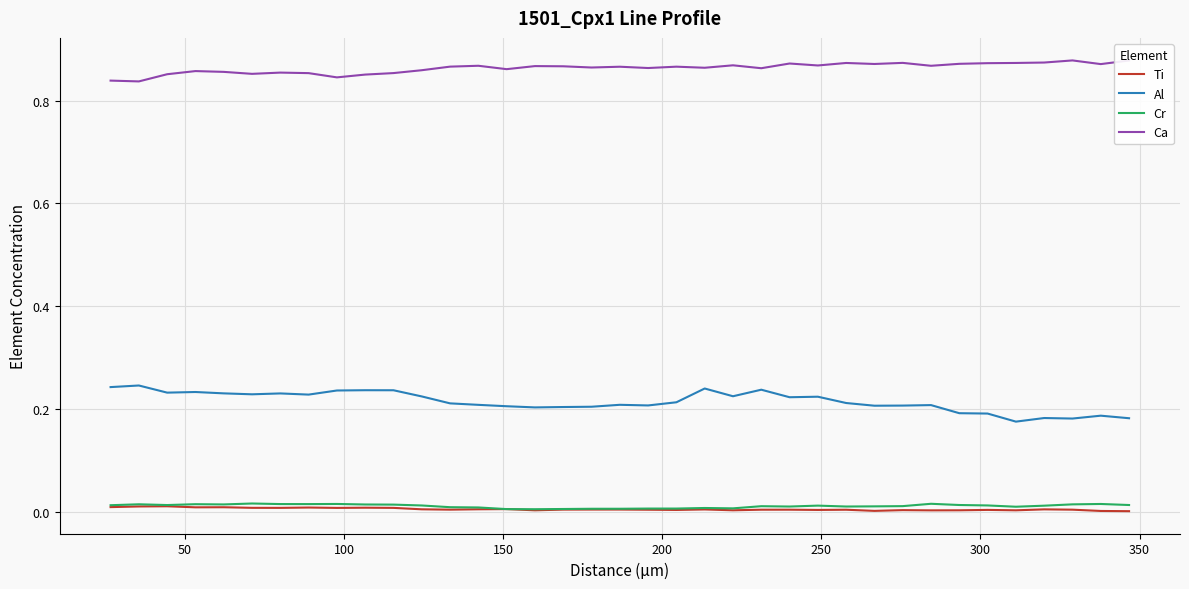

Which series has the largest total across all categories?

Ca